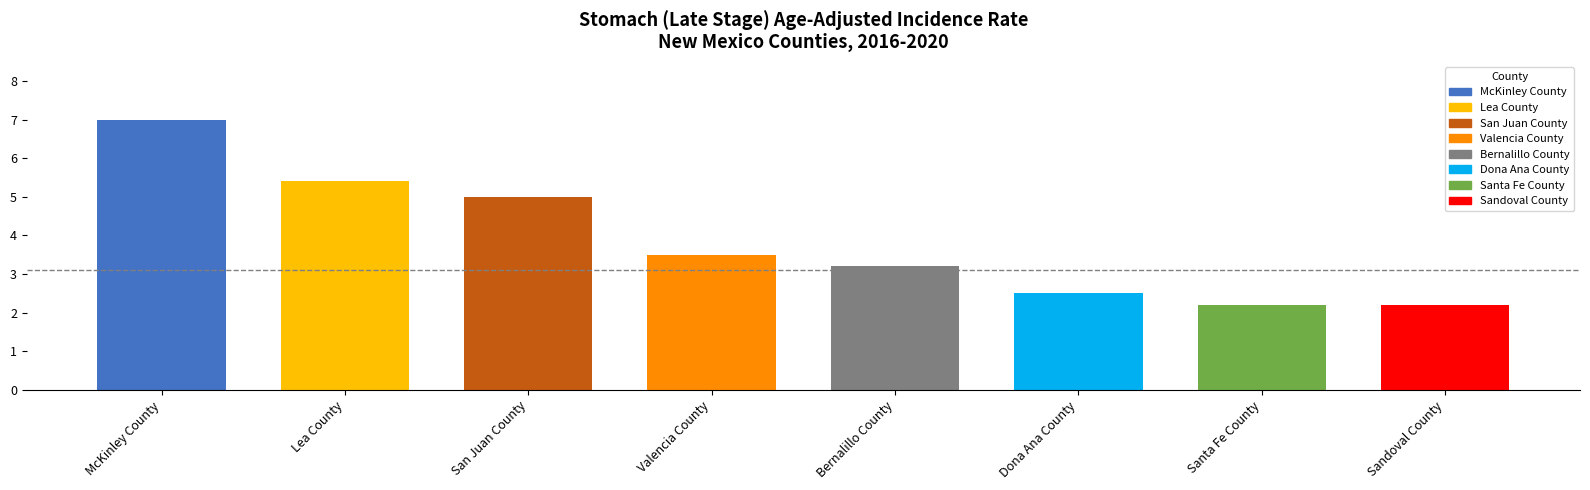

What is the difference between the values at Valencia County and Bernalillo County?

0.3